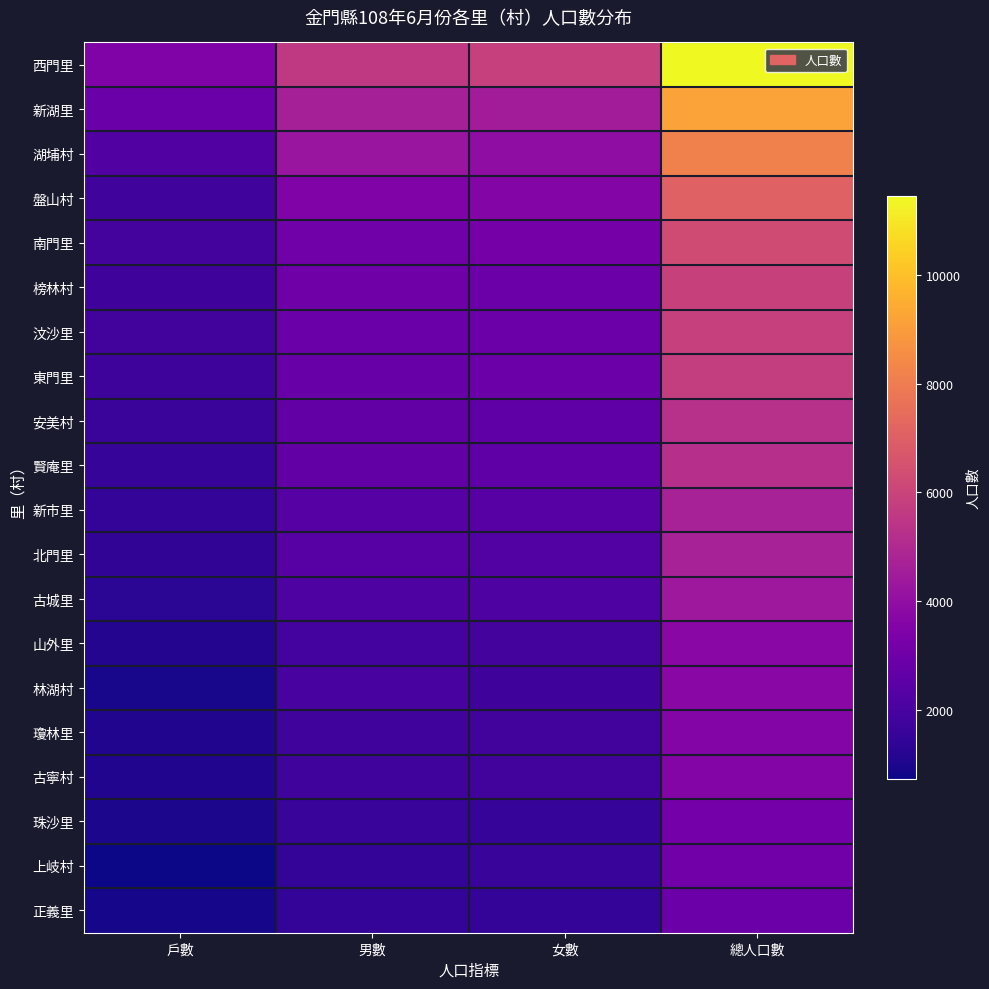

List the series in order of their peak value, lowest first.

正義里, 上岐村, 珠沙里, 古寧村, 瓊林里, 林湖村, 山外里, 古城里, 北門里, 新市里, 賢庵里, 安美村, 東門里, 汶沙里, 榜林村, 南門里, 盤山村, 湖埔村, 新湖里, 西門里